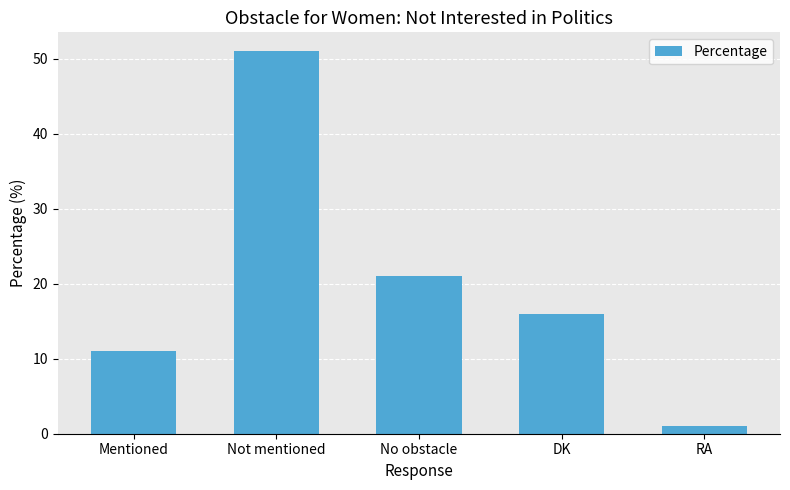

List the labels in order of value, largest first.

Not mentioned, No obstacle, DK, Mentioned, RA